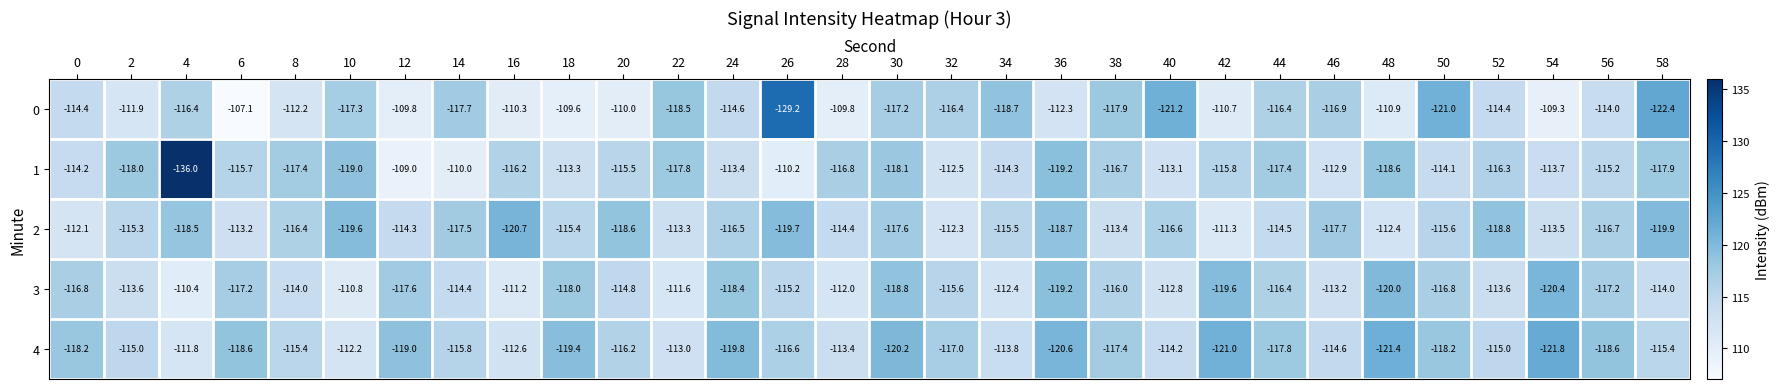

Rank the series at 52 from lowest to highest value.

2, 1, 4, 0, 3